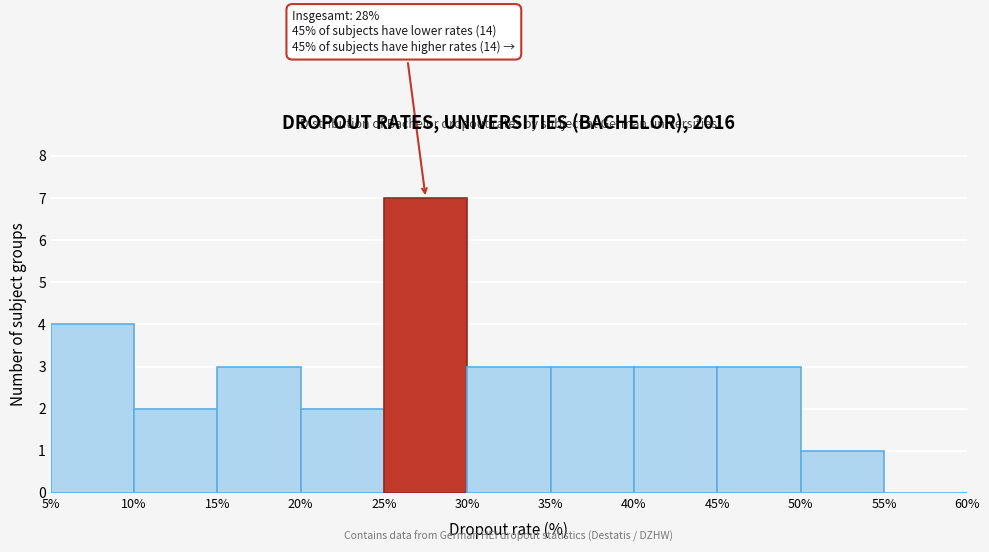

Which range on the x-axis has the tallest bar?

25% to 30%